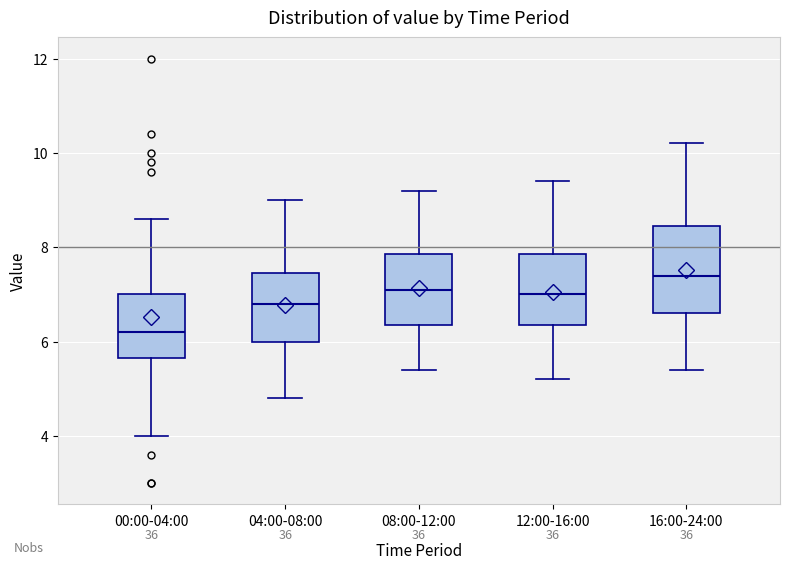

Where does the upper whisker of the box for 00:00-04:00 end on the y-axis? The values are not printed on the chart, so give them approximately, as read against the axis.

8.6